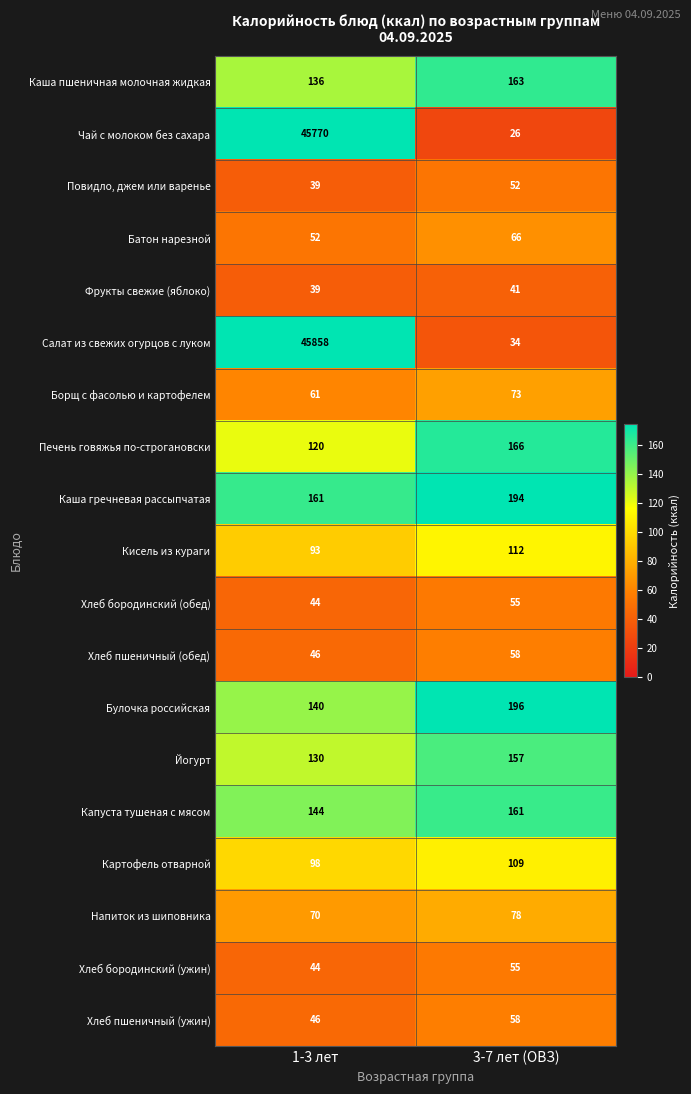

Rank the categories by Капуста тушеная с мясом value from lowest to highest.

1-3 лет, 3-7 лет (ОВЗ)